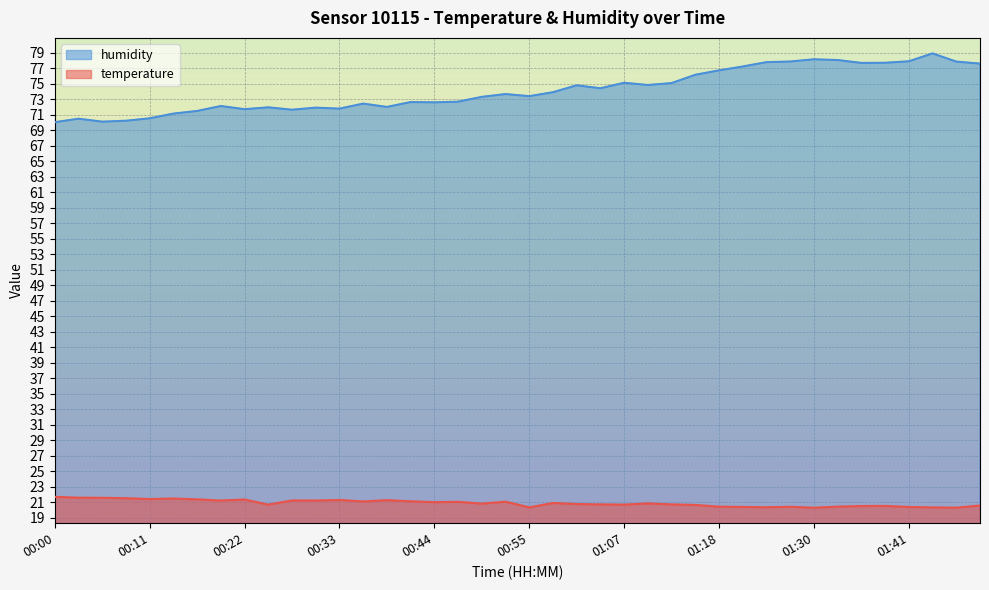

Which series changed the most between 01:04 and 01:43?

humidity